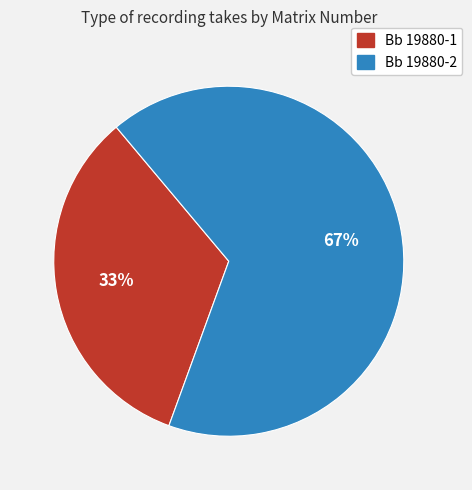

What percentage is the Bb 19880-1 slice, to the nearest percent?

33%